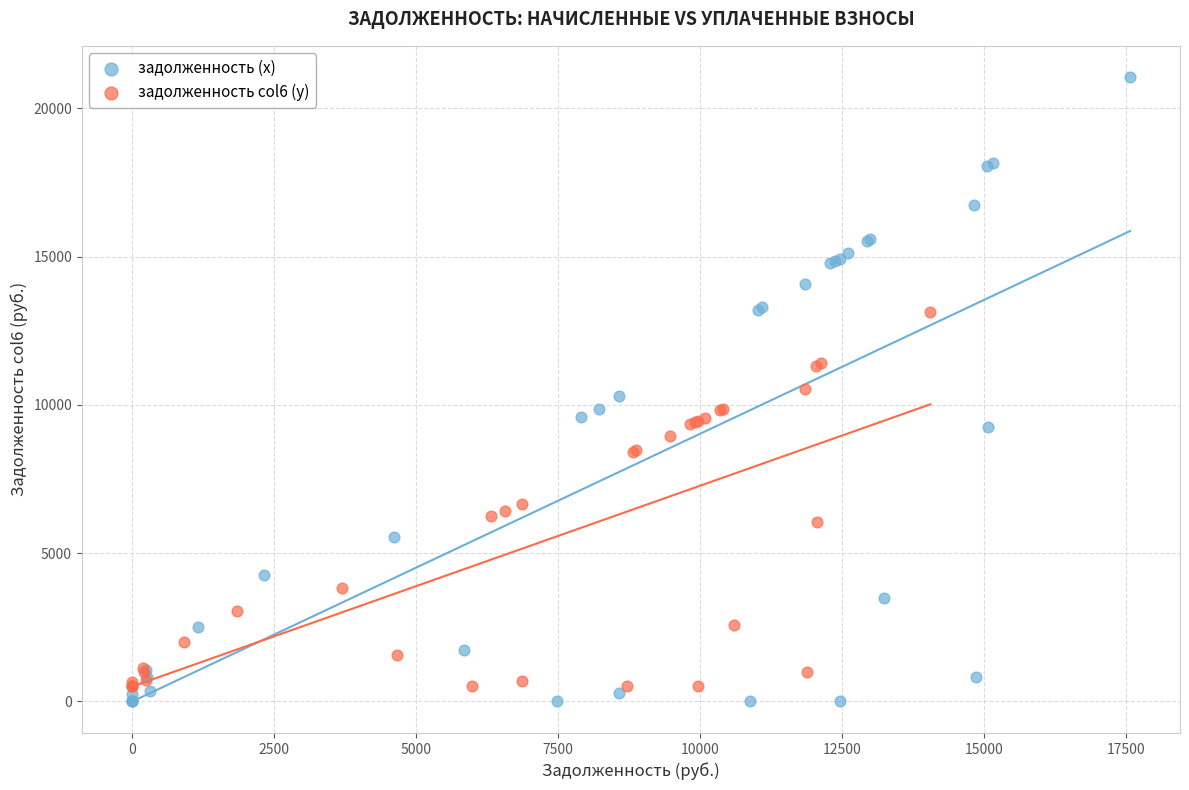

Which series contains the highest Y value?

задолженность (x)